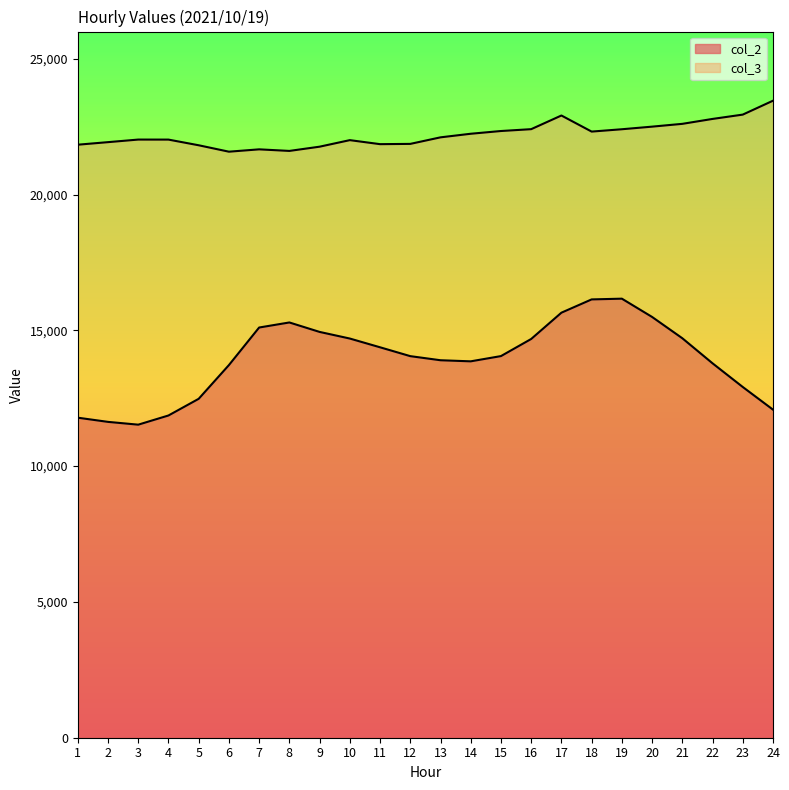

True or false: col_2 has a value of 15964 at 2.

False